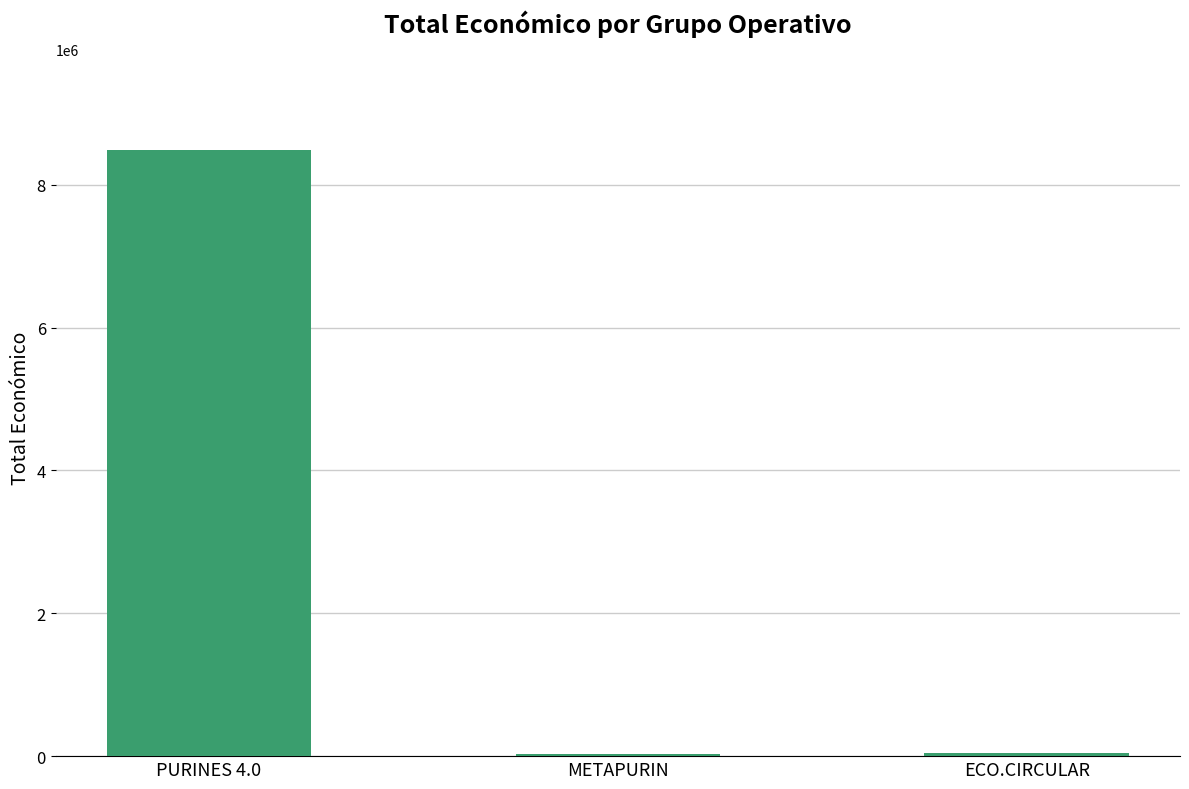

What is the change in value from PURINES 4.0 to METAPURIN?

-8458004